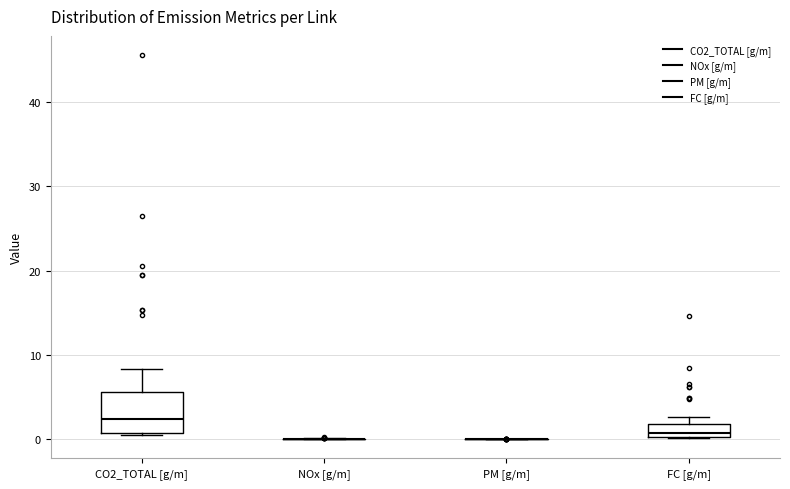

Reading left to right, read every box against the y-axis: the position of its median line, the range the box covers, and the ends of its whiskers. The values are not printed on the chart, so give them approximately, as read against the axis.

CO2_TOTAL [g/m]: median 2, box 1 to 6, whiskers 1 to 8
NOx [g/m]: box collapsed to a line at 0, whiskers 0 to 0
PM [g/m]: box collapsed to a line at 0, whiskers 0 to 0
FC [g/m]: median 1, box 0 to 2, whiskers 0 to 3